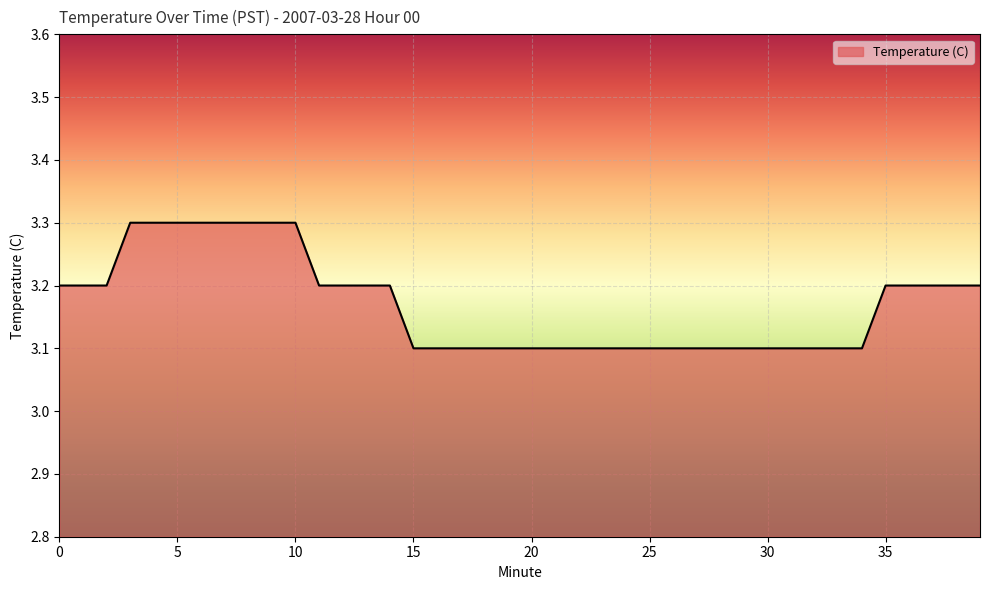

What is the minimum value shown in the chart?

3.1